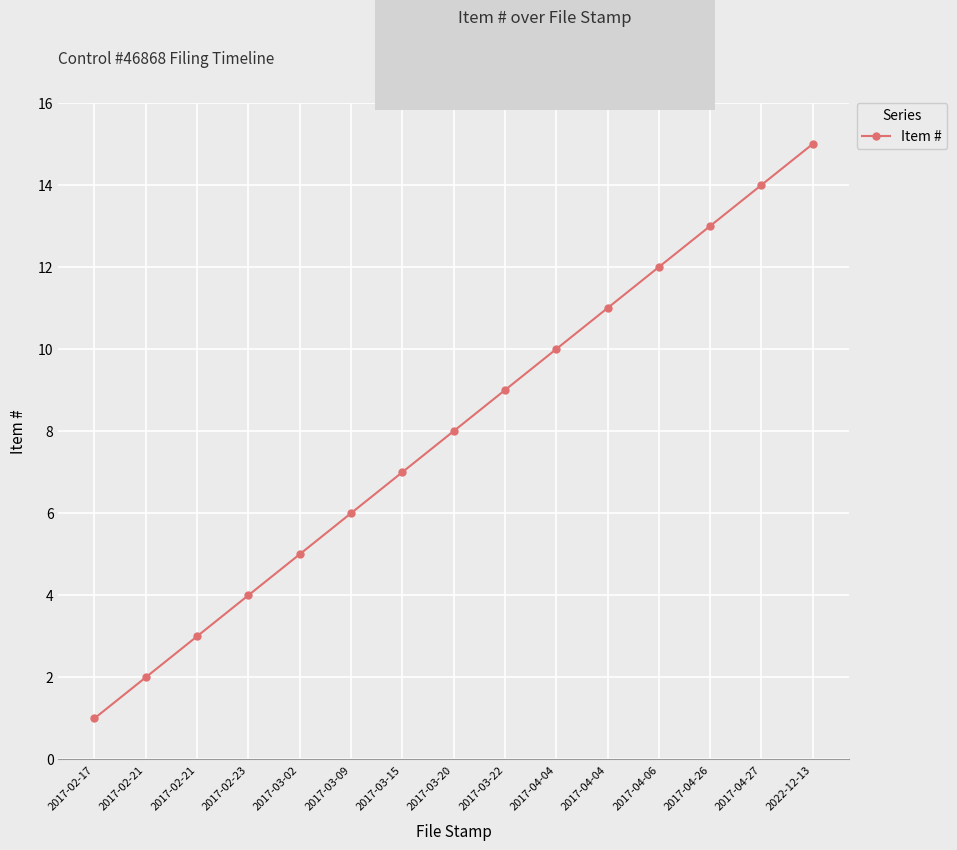

The value at 2017-02-23 is 4. True or false?

True